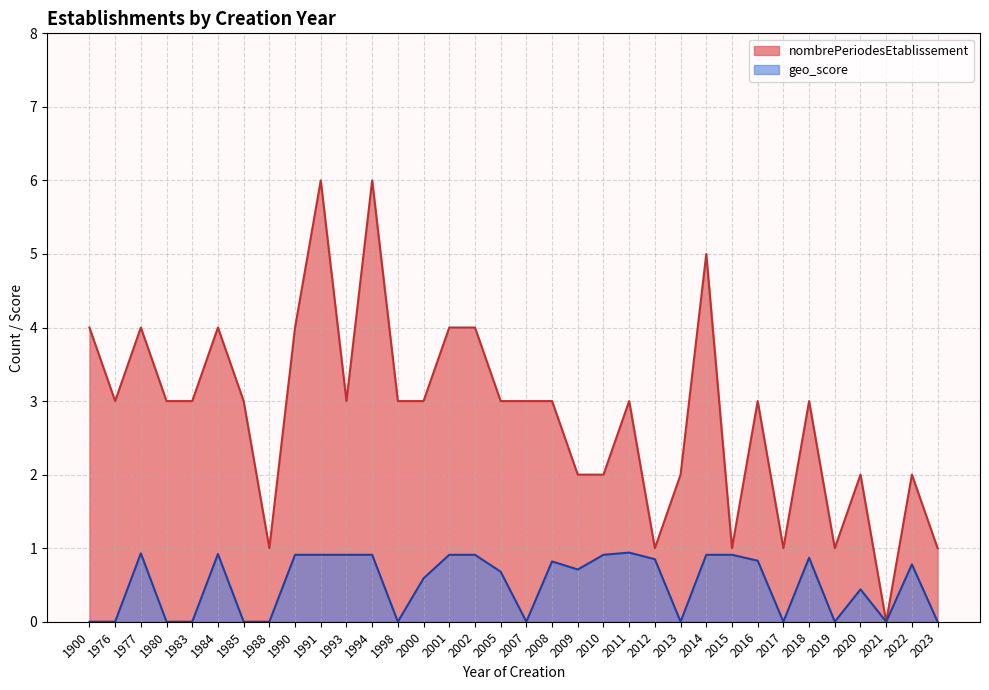

What is the total value across all series at 1976?

3.0